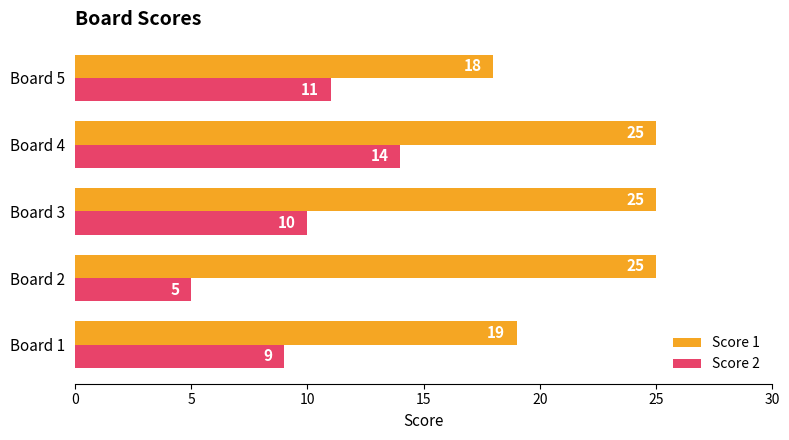

The Score 1 series shows 25 at Board 2. True or false?

True